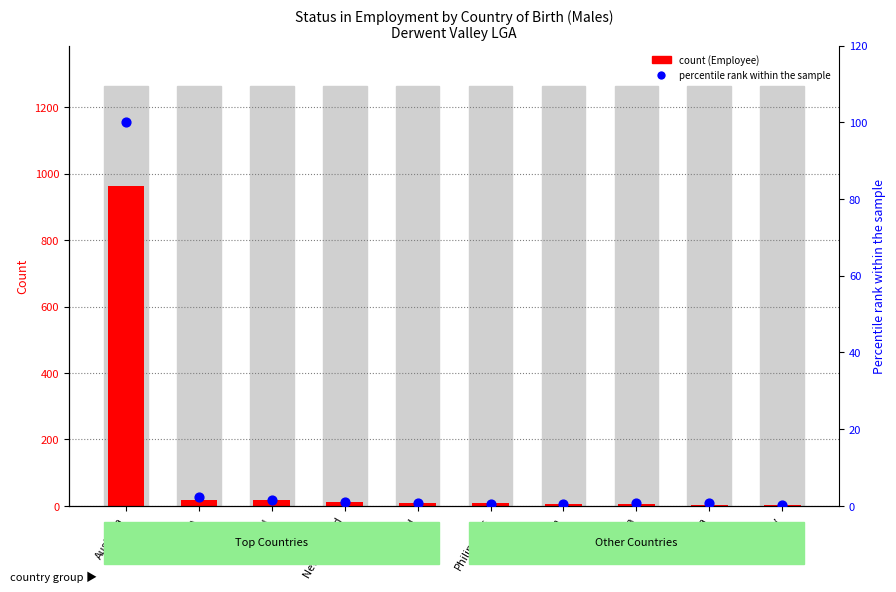

Which series contains the highest Y value?

Employee count